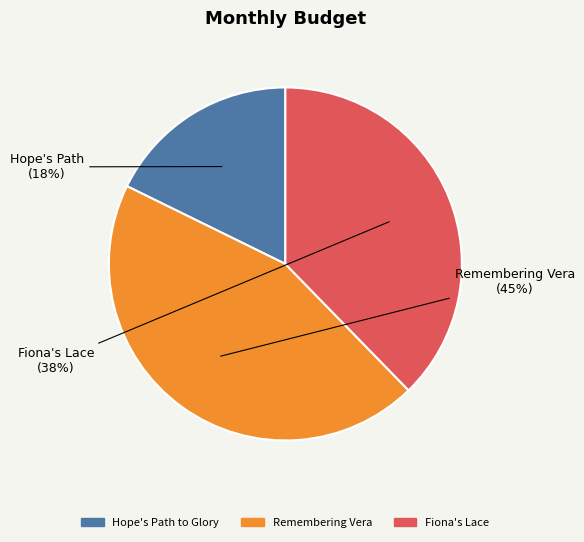

To the nearest percent, what is the average slice percentage?

33%